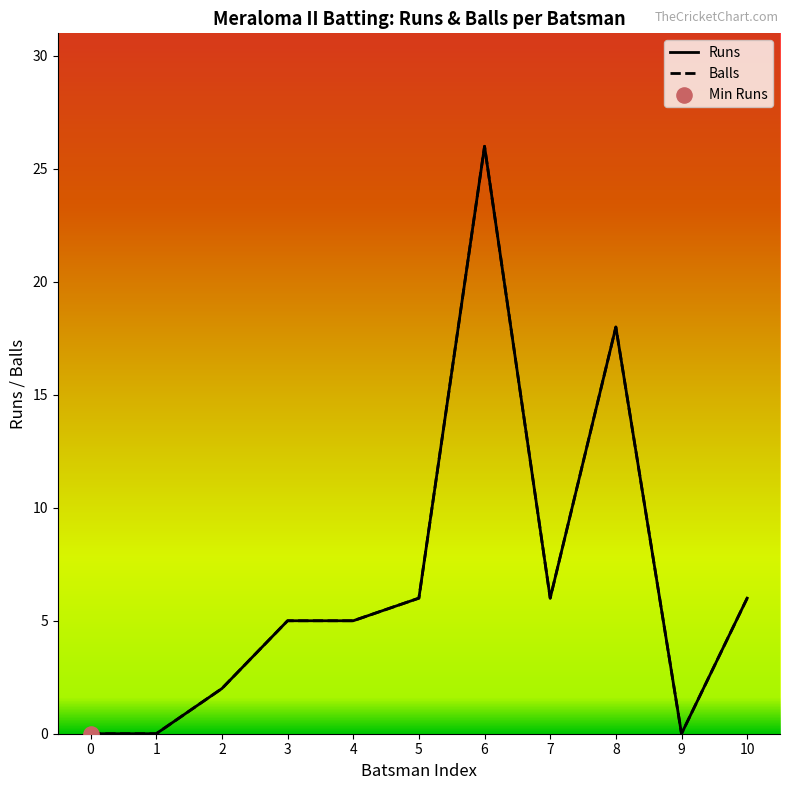

Is the value of Runs at 7 greater than the value of Balls at 6?

No